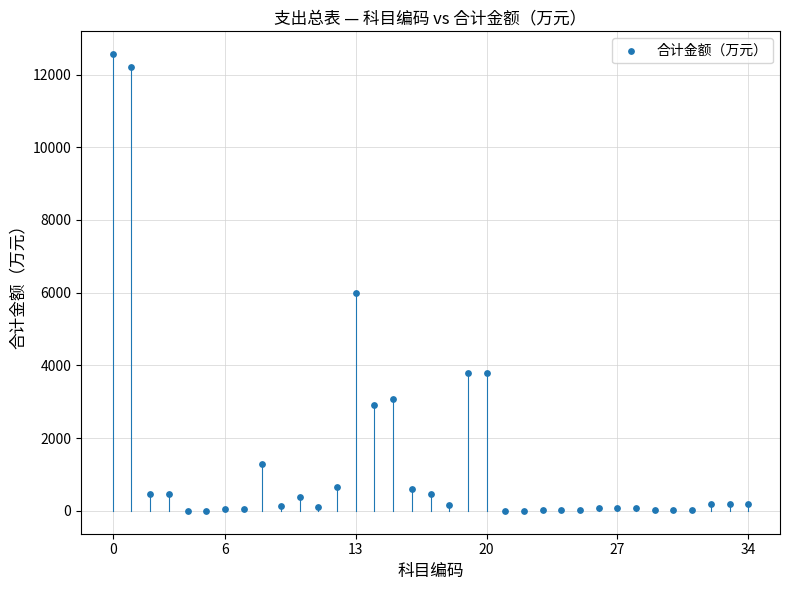

What Y value in the scatter plot is closest to 6281?

5998.1